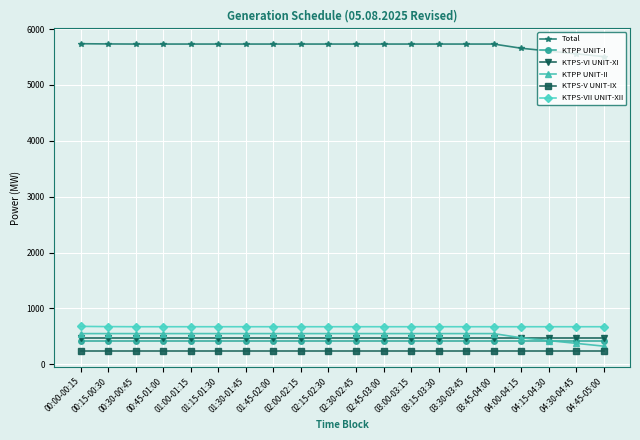

Which series has the largest total across all categories?

Total